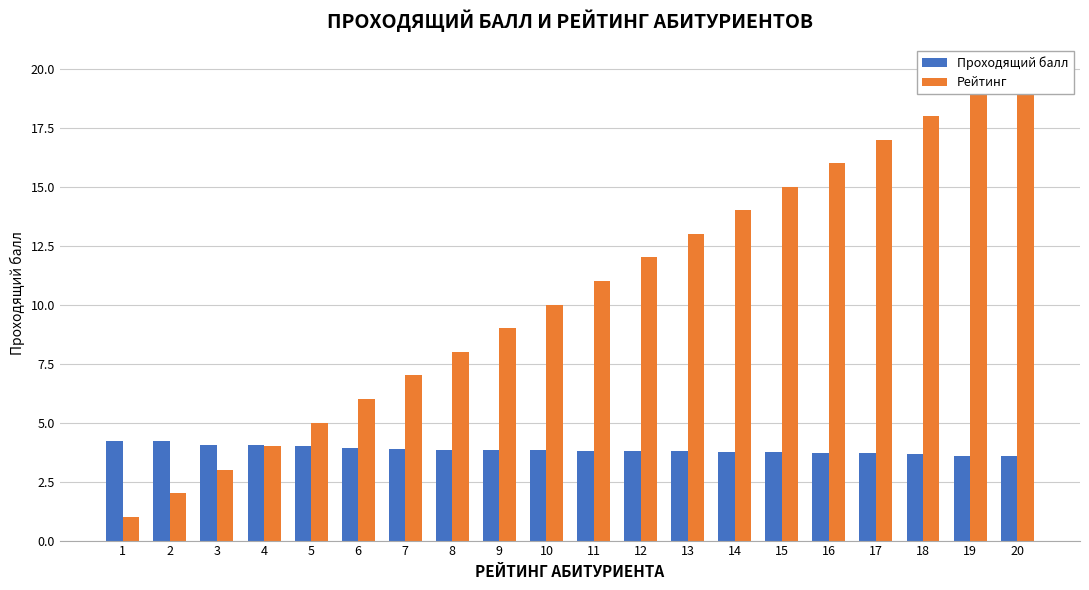

At which label is Проходящий балл closest to 3?

20